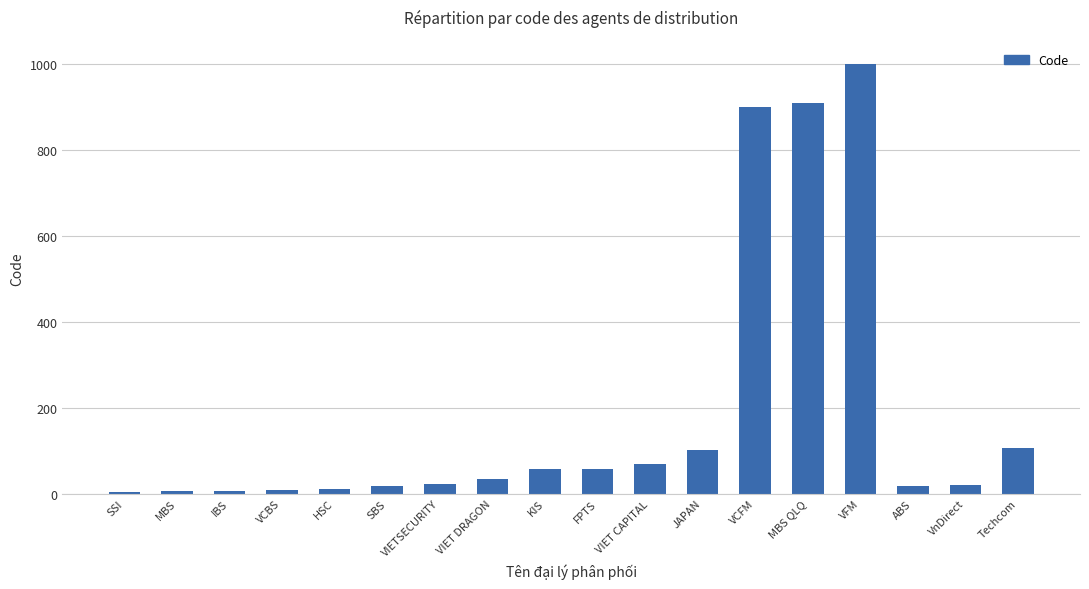

At which category does the chart reach its peak across all series?

VFM